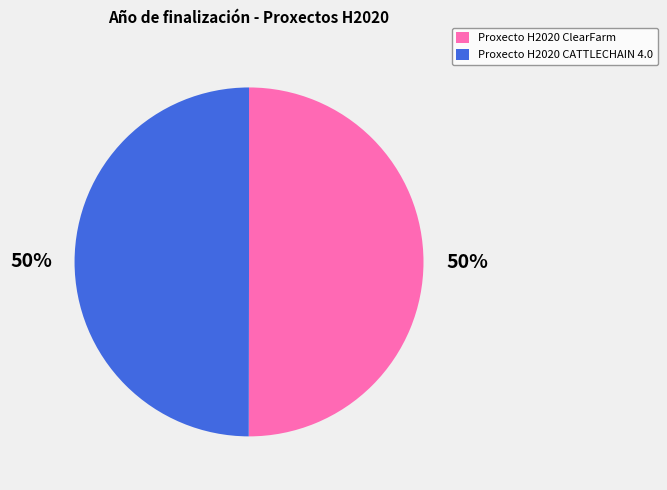

Approximately how many times larger is the value at Proxecto H2020 ClearFarm compared to Proxecto H2020 CATTLECHAIN 4.0?

1.0